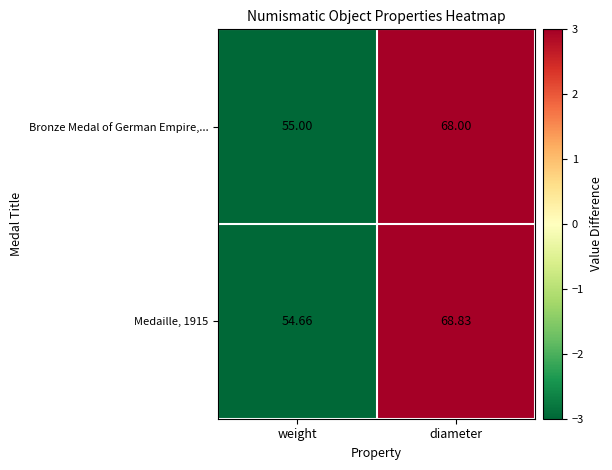

Which series has the largest total across all categories?

Medaille, 1915